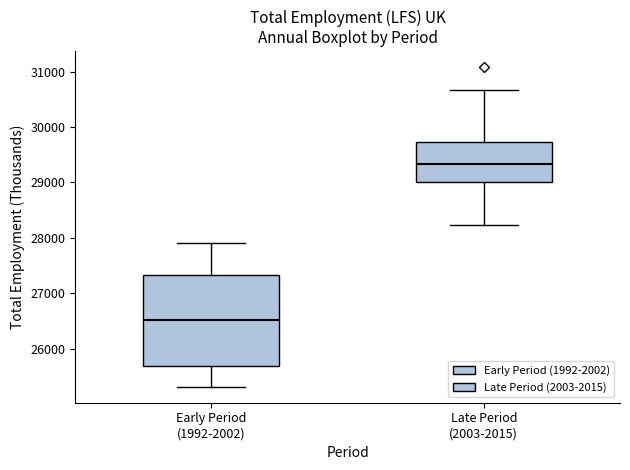

Reading left to right, transcribe this box plot: for each box, give where its median line is, the range the box spans, and where its two whiskers end, as read against the y-axis. The values are not printed on the chart, so give them approximately, as read against the axis.

Early Period (1992-2002): median 26500, box 25700 to 27300, whiskers 25300 to 27900
Late Period (2003-2015): median 29300, box 29000 to 29700, whiskers 28200 to 30700